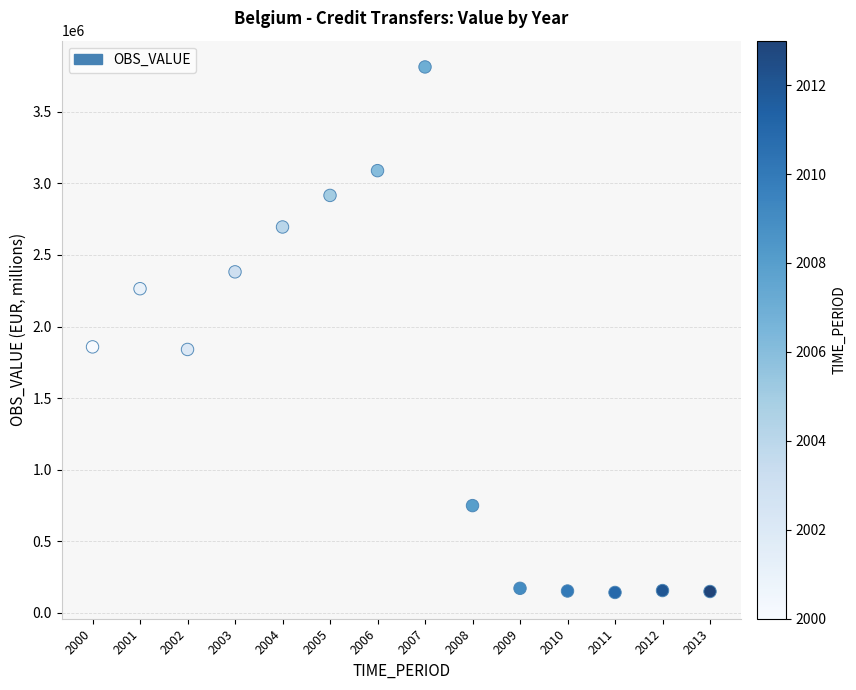

What is the range of Y values (max minus min)?

3672066.2